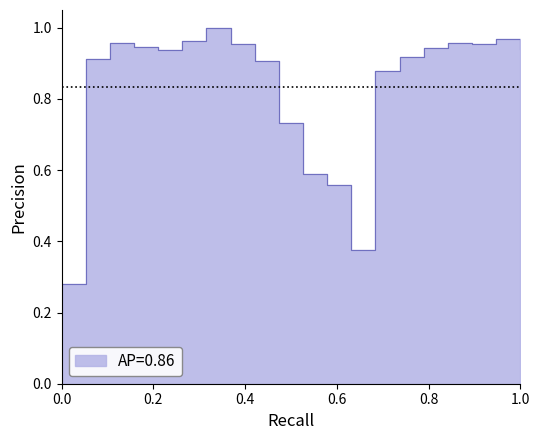

What is the change in value from 8 to 12?

-0.5